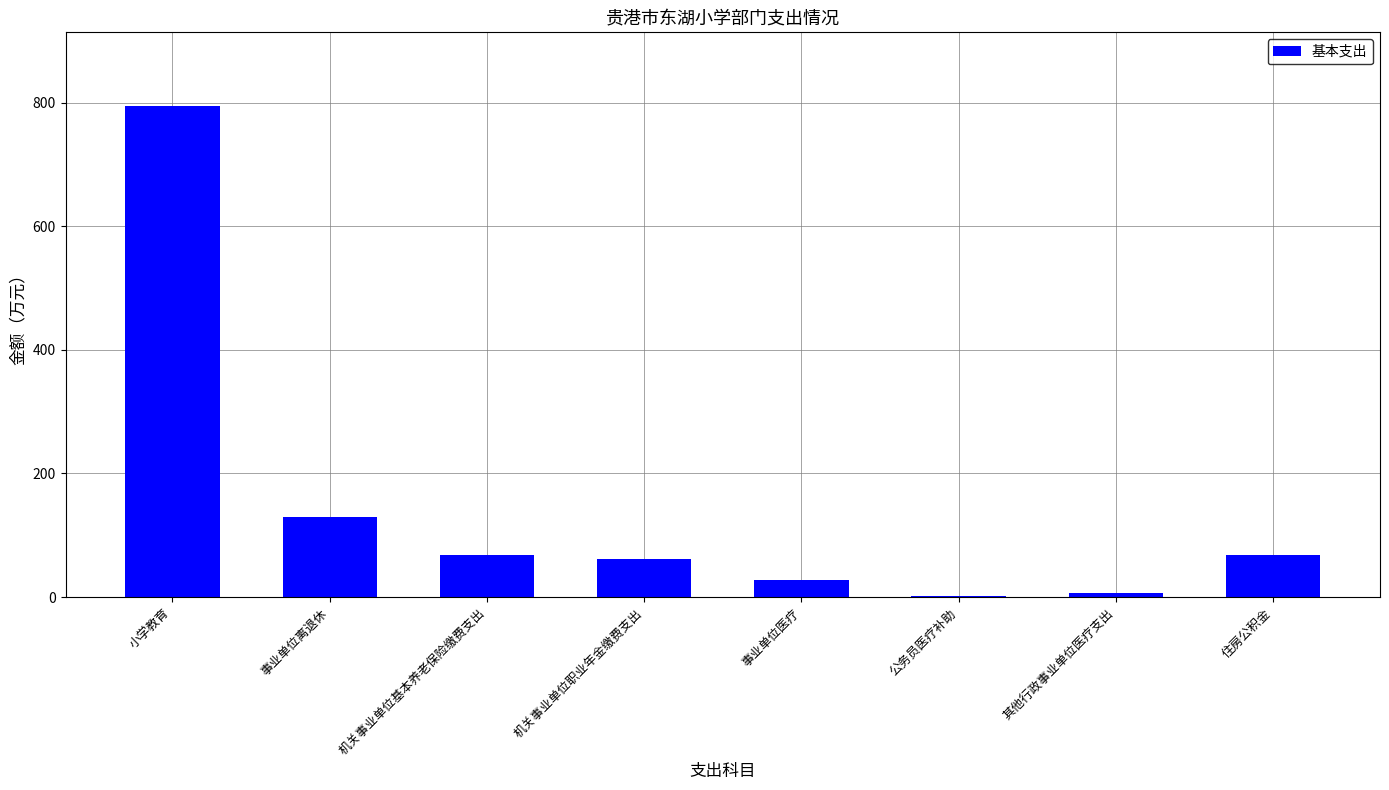

At which label is the value closest to 397?

事业单位离退休